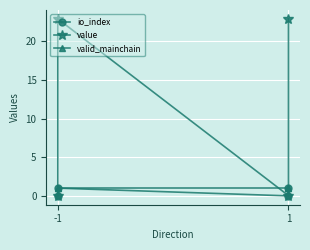

Where is value nearest to the value 11?

-1